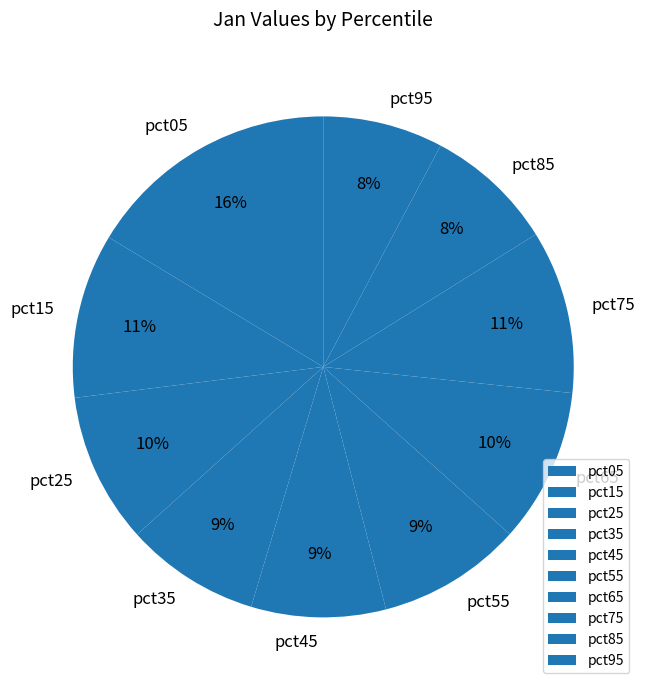

Which has a higher value, pct45 or pct95?

pct45